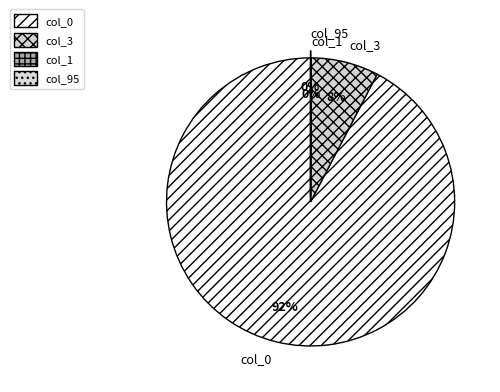

Is it true that col_3 is 19% of the pie?

False